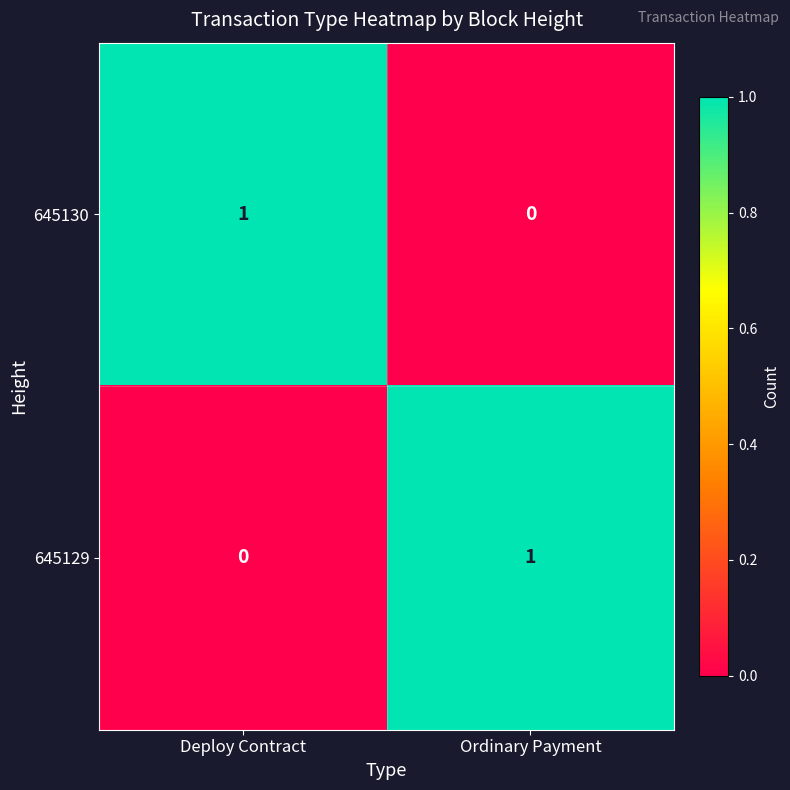

At Ordinary Payment, list the series in order from largest to smallest.

645129, 645130